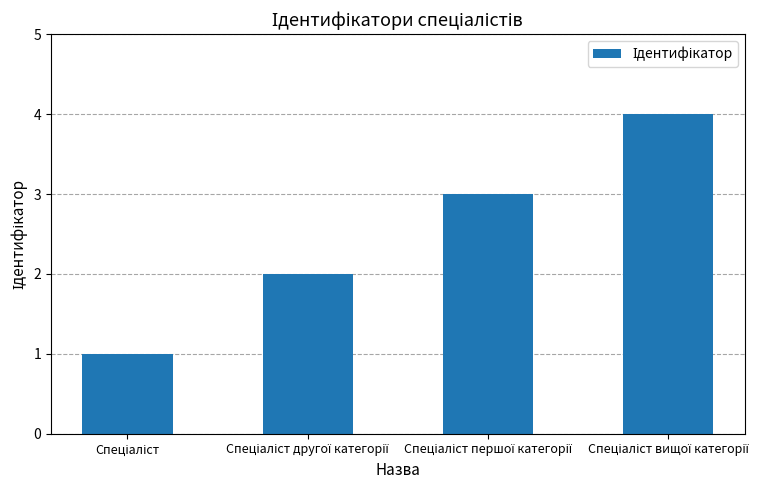

Reading right to left, extract all data points from this chart.

4	3	2	1